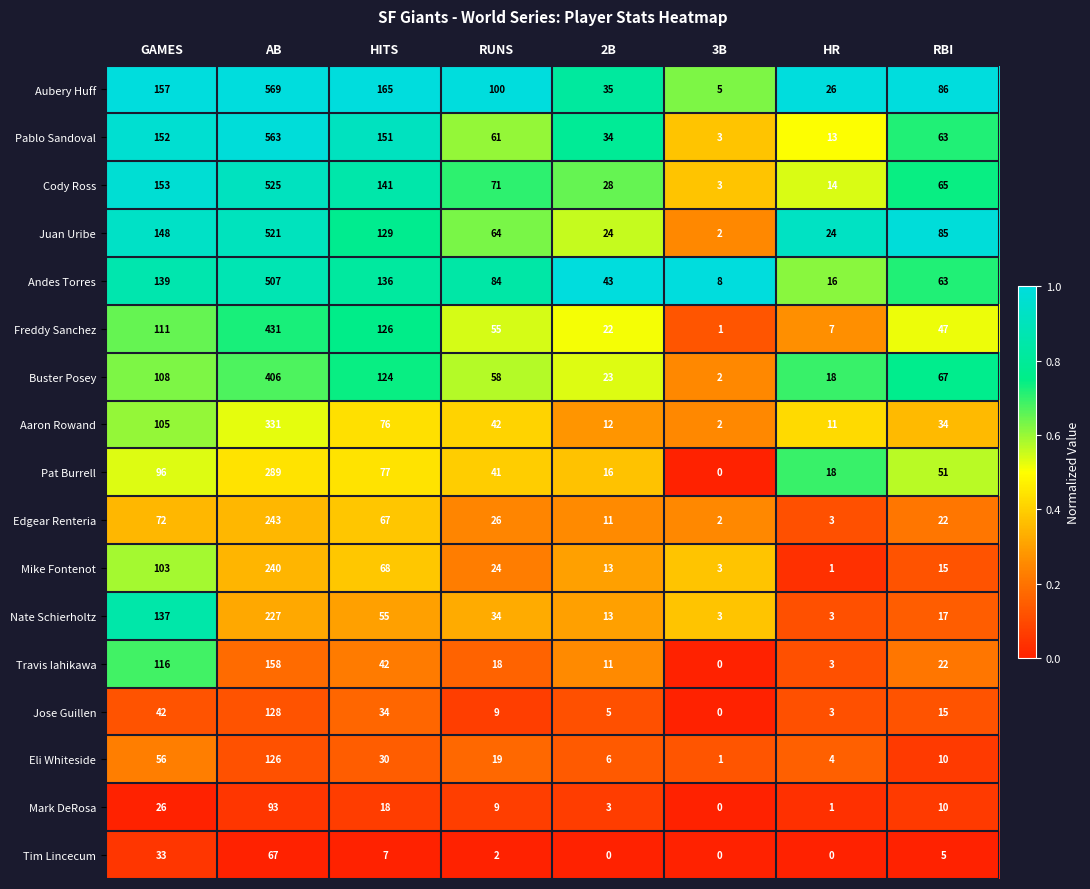

At which category is the sum across all series the highest?

AB